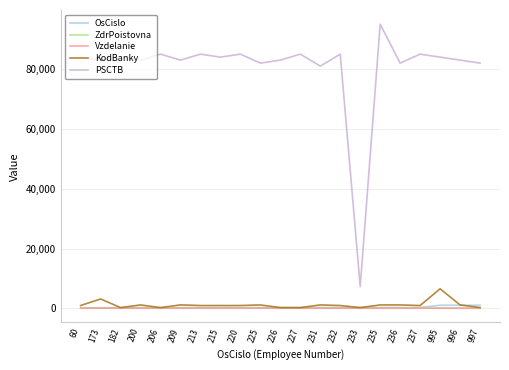

Is the value of PSCTB at 233 greater than the value of KodBanky at 232?

Yes